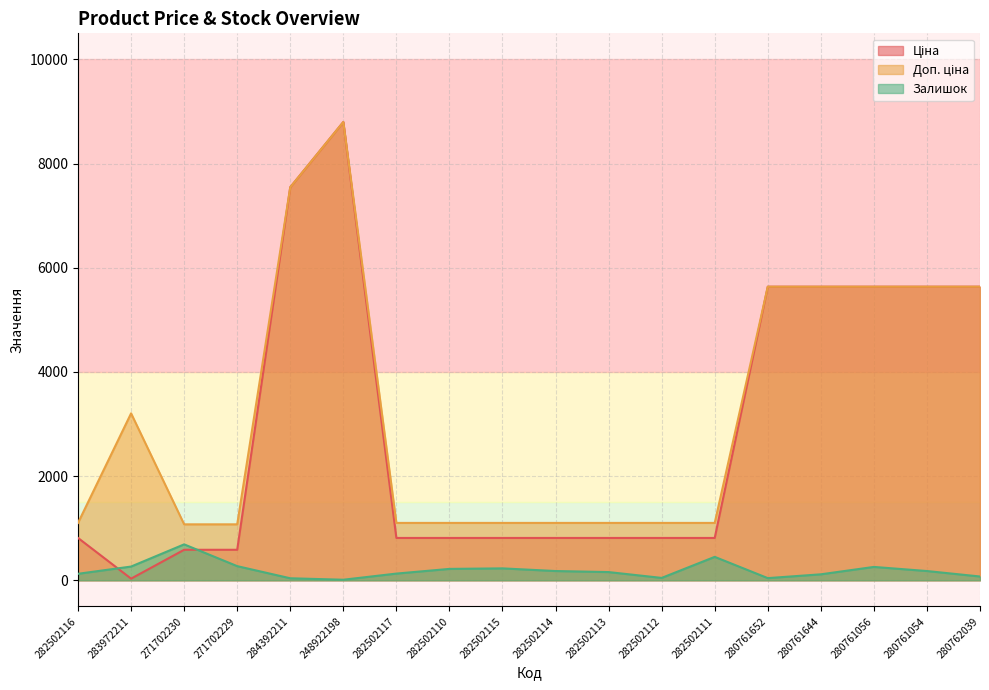

At 282502112, list the series in order from smallest to largest.

Залишок, Ціна, Доп. ціна